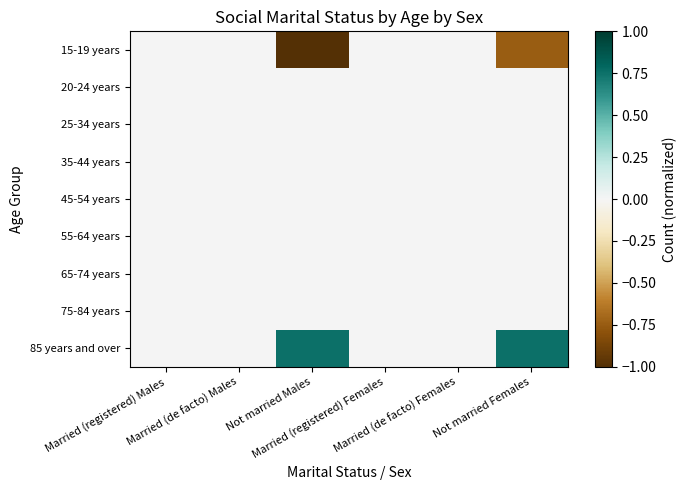

Between Married (de facto) Males and Not married Females, which is larger?

Married (de facto) Males